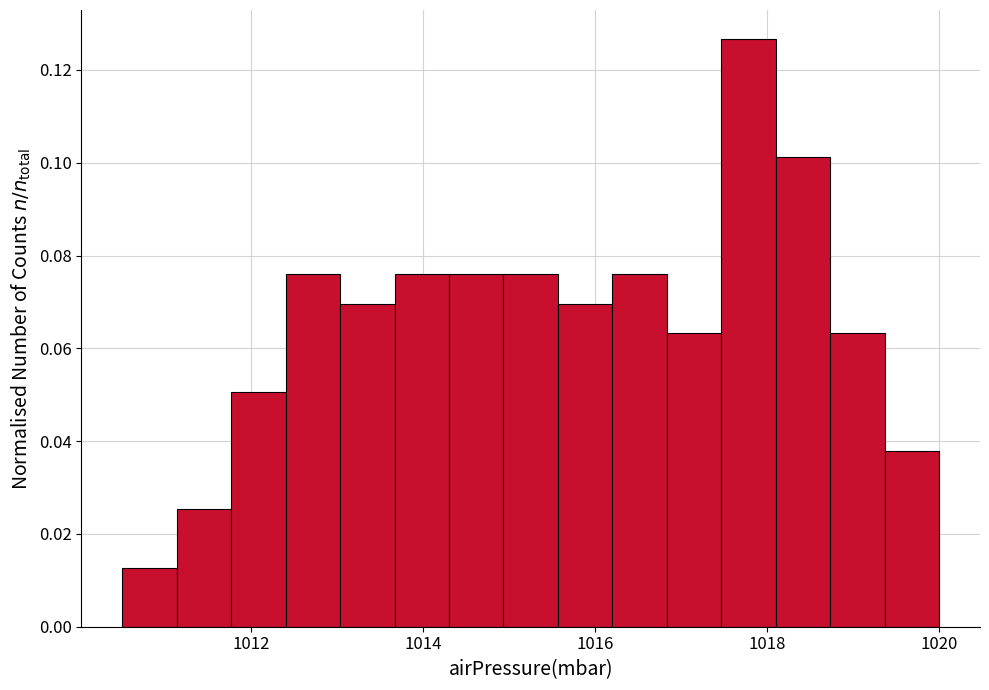

Read against the x-axis, roughly where is the centre of the tallest bar?

1017.8